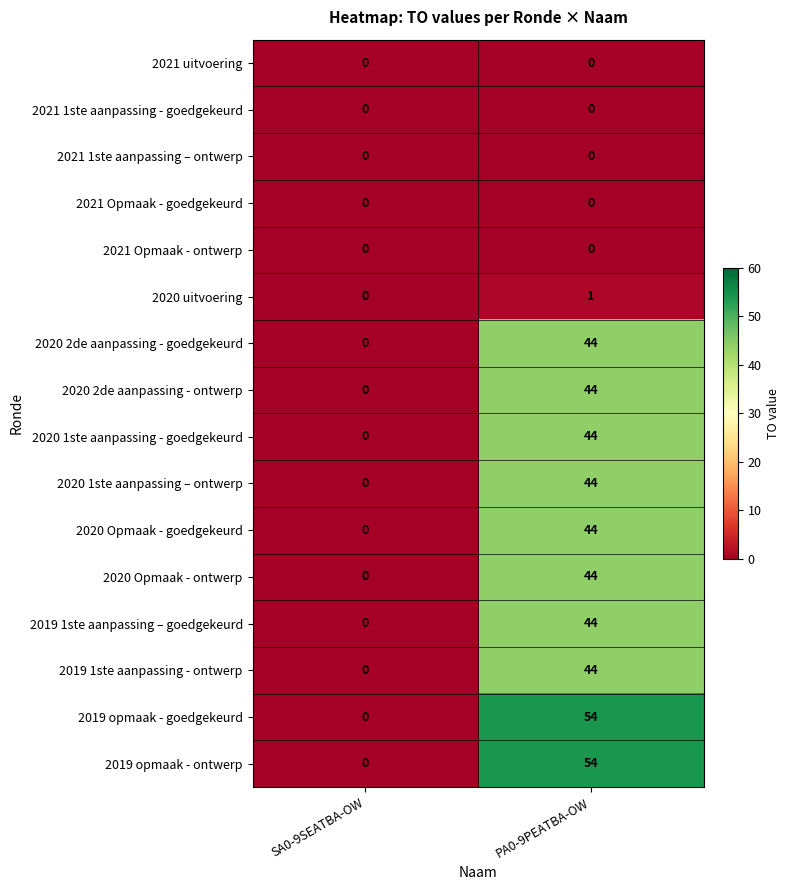

Read the 2020 2de aanpassing - goedgekeurd value at PA0-9PEATBA-OW, to the nearest 10.

40